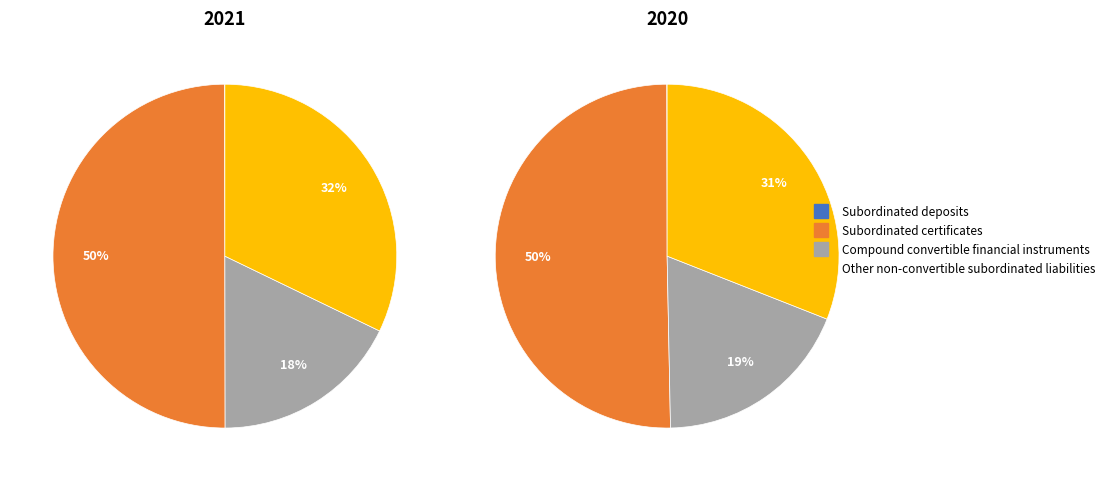

Which series has the widest spread of values?

2020